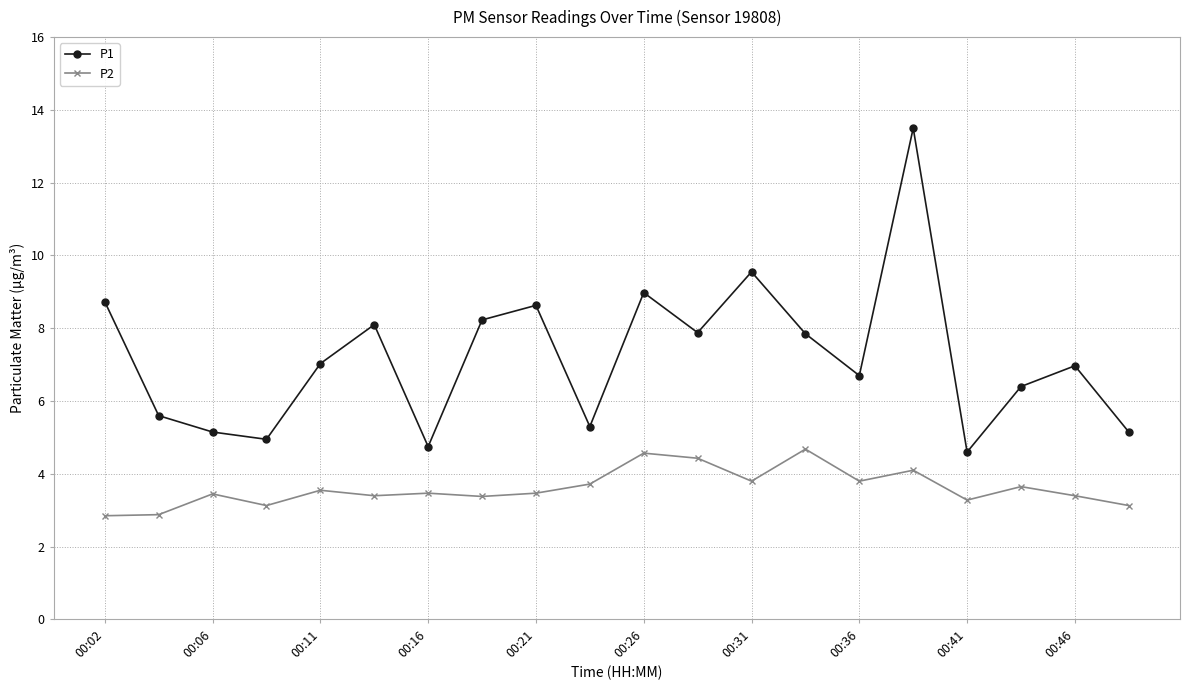

What is the value of the P2 point at the 4th from the left?

3.1